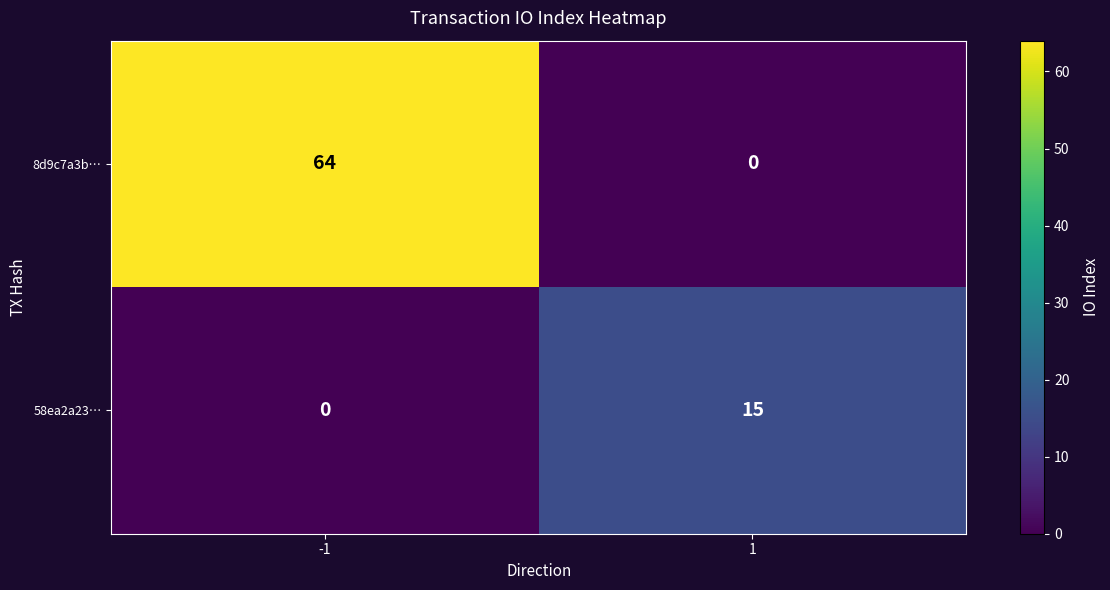

Reading right to left, list all the values displayed in this chart.

8d9c7a3b…: 0	64
58ea2a23…: 15	0